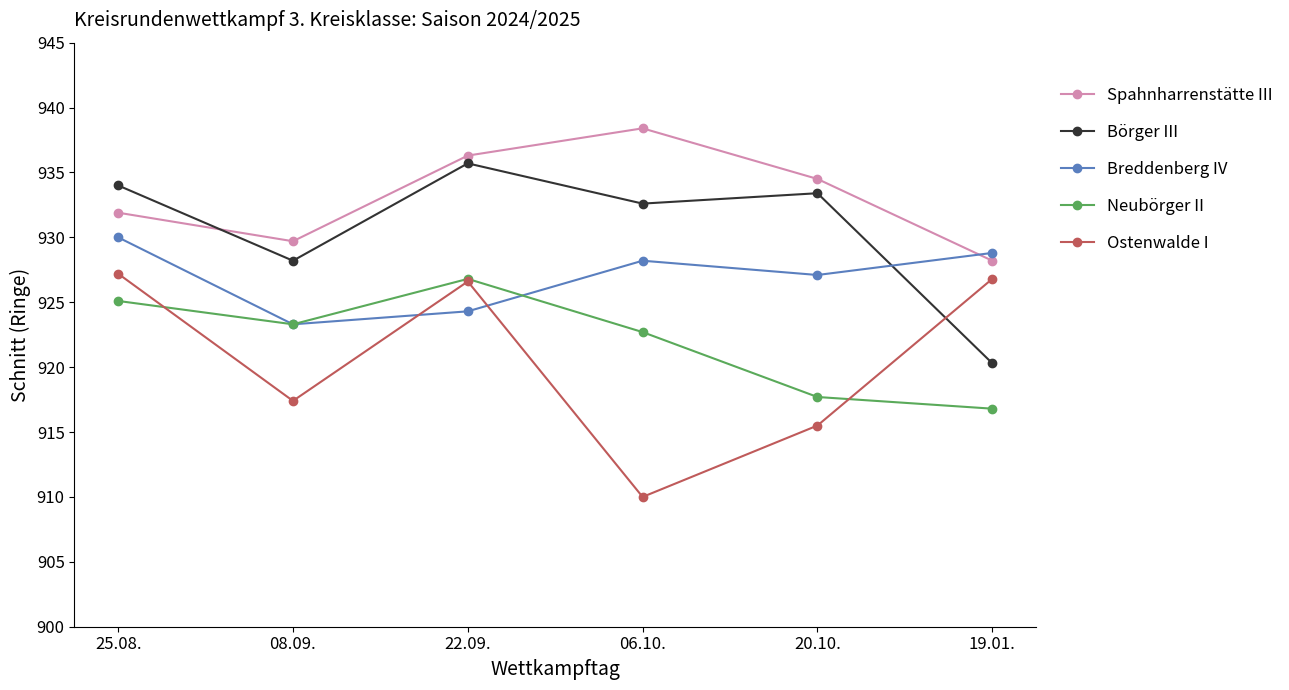

At how many categories does at least one series exceed 929?

5